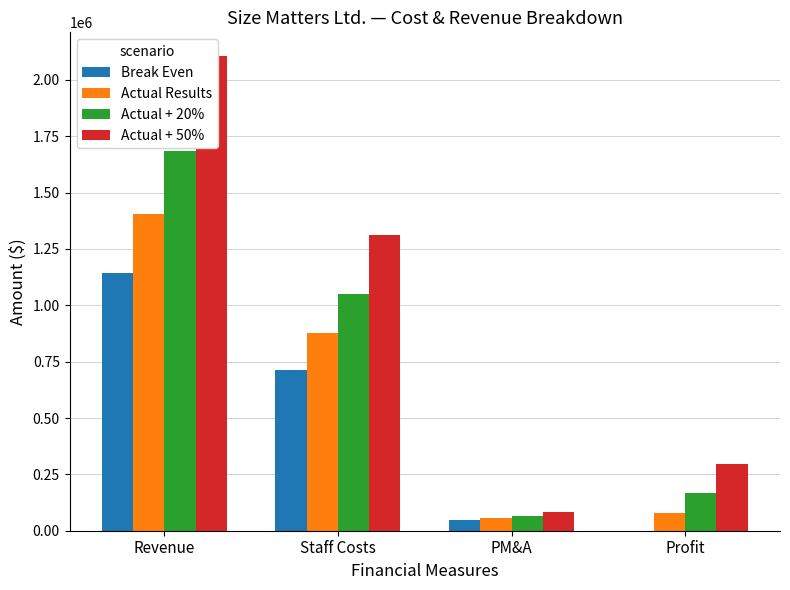

How many values in Break Even are above zero?

3